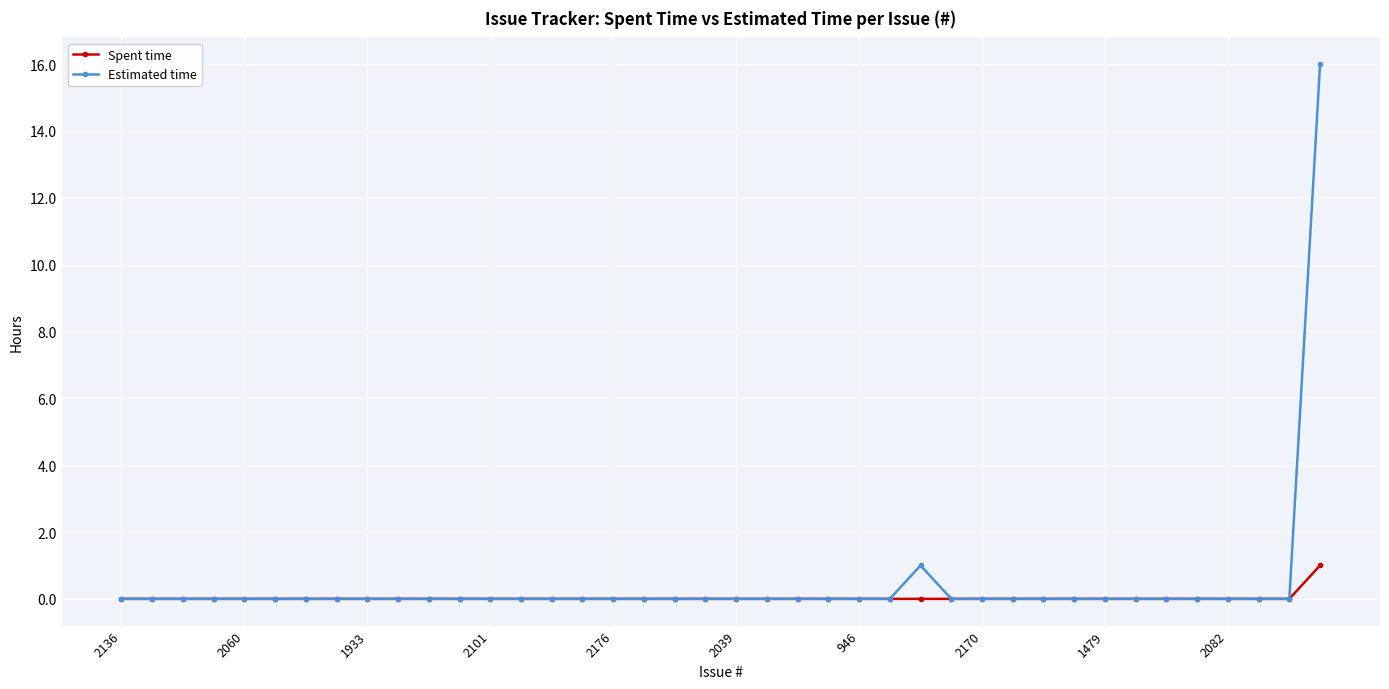

List the series in order of their peak value, lowest first.

Spent time, Estimated time